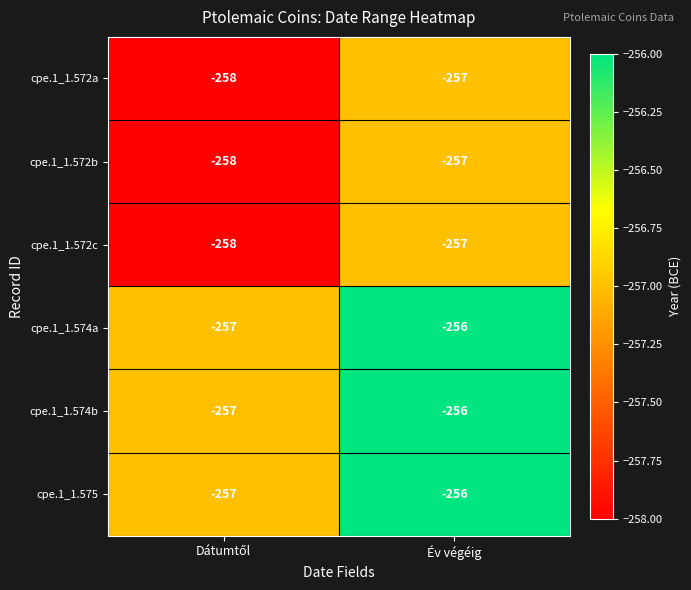

Reading left to right, transcribe all the data shown in this chart.

cpe.1_1.572a: -258	-257
cpe.1_1.572b: -258	-257
cpe.1_1.572c: -258	-257
cpe.1_1.574a: -257	-256
cpe.1_1.574b: -257	-256
cpe.1_1.575: -257	-256